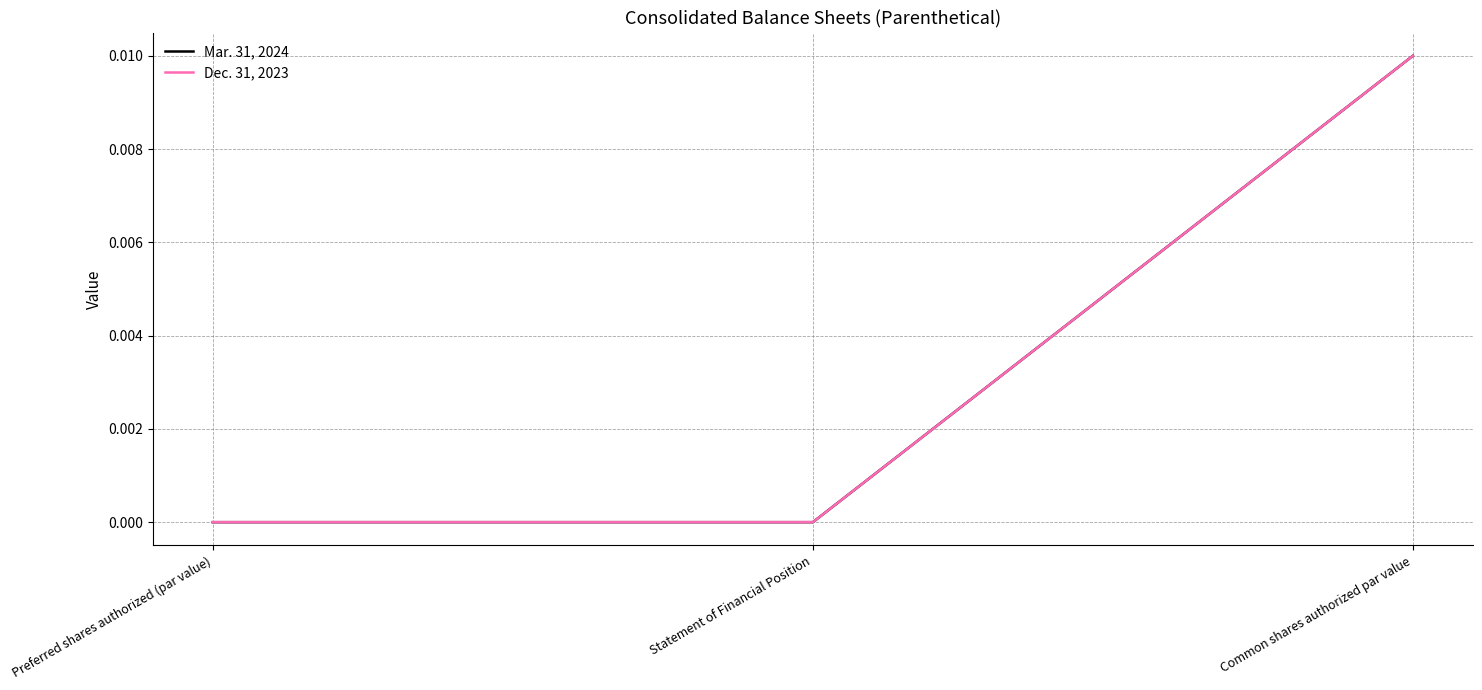

Which category has the highest value in the Dec. 31, 2023 series?

Common shares authorized par value